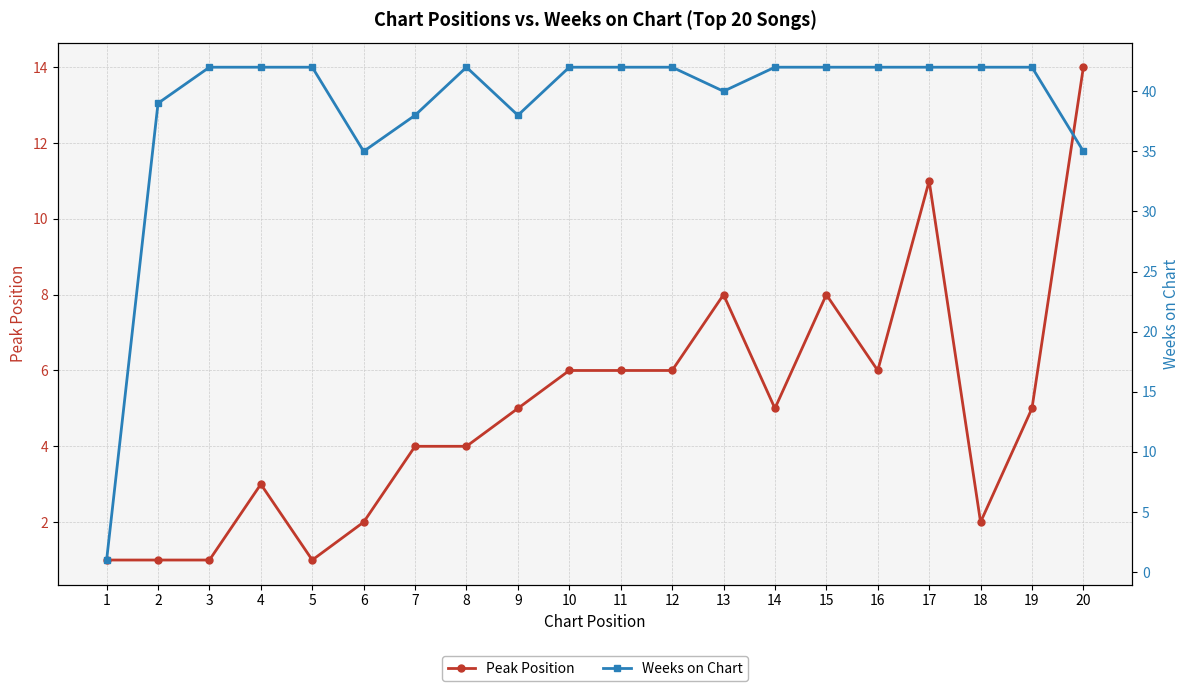

What is the highest value of the Peak Position series?

14